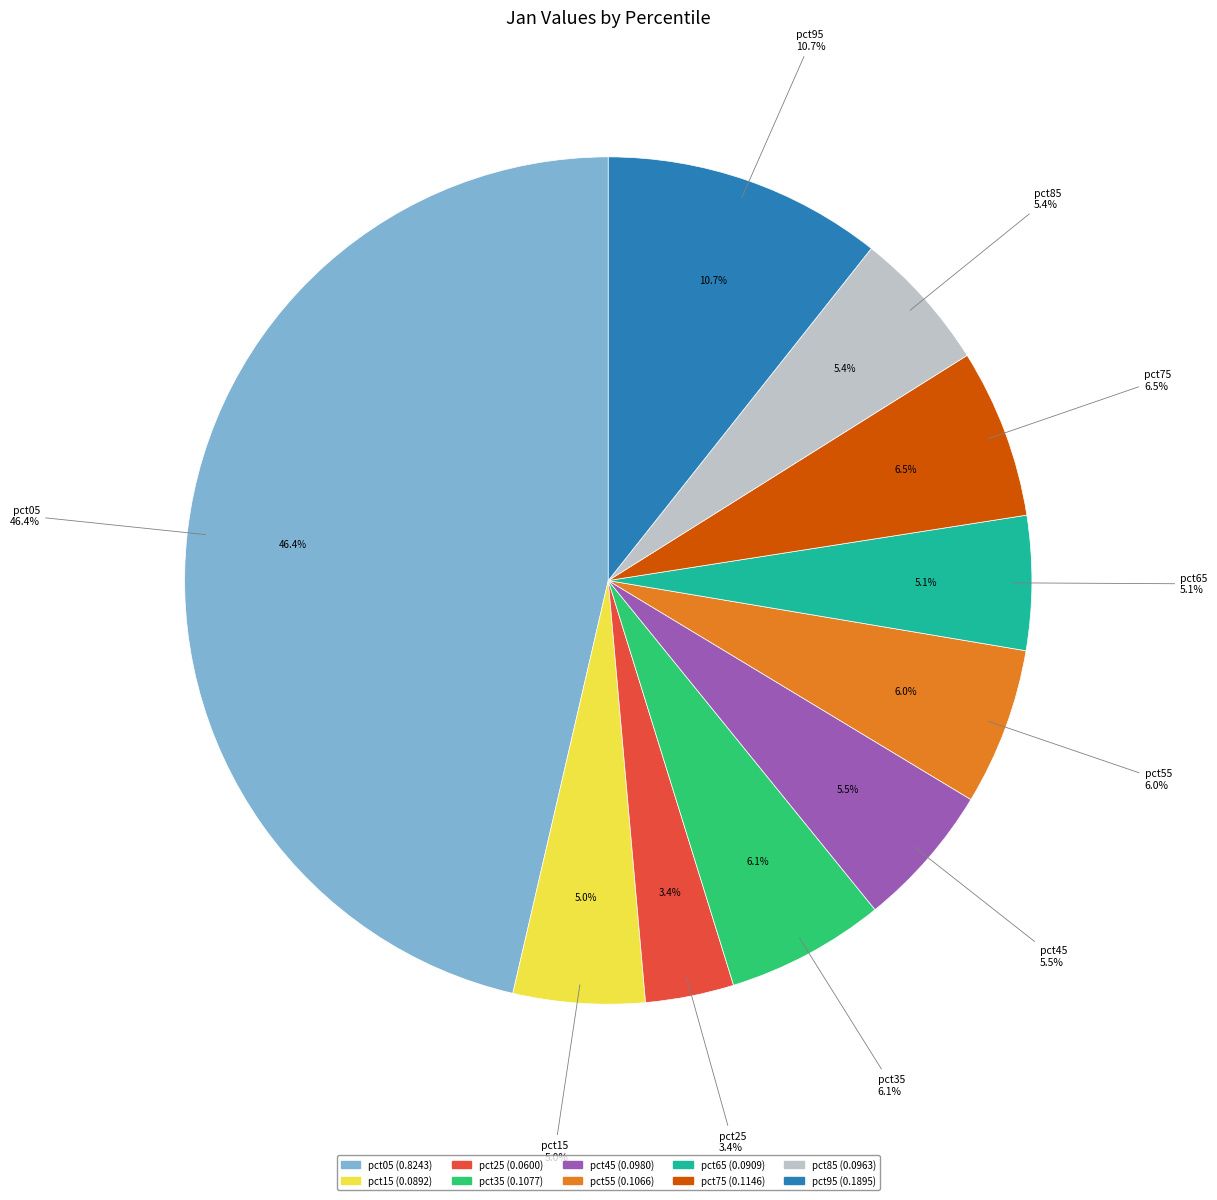

What is the smallest slice in the pie chart?

pct25